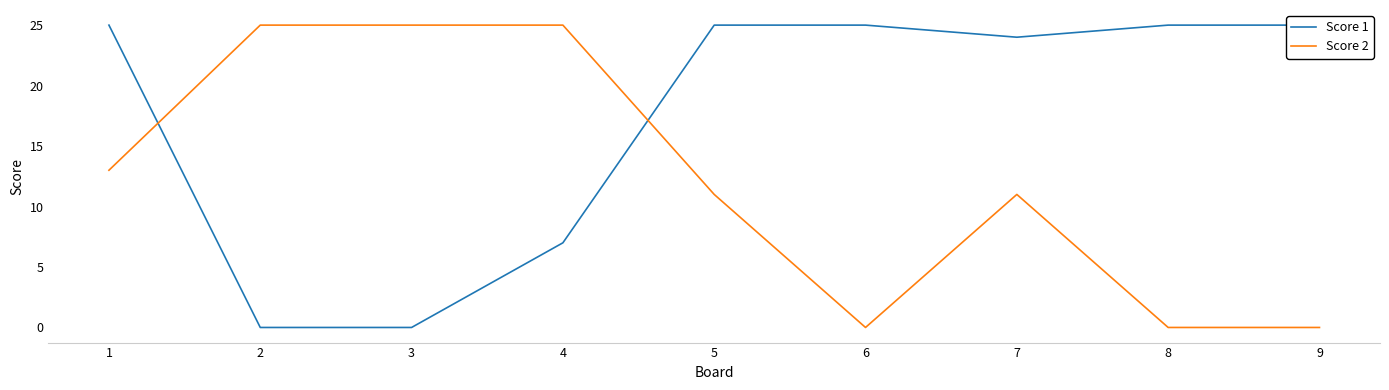

How many Score 2 values are between 0 and 25?

9